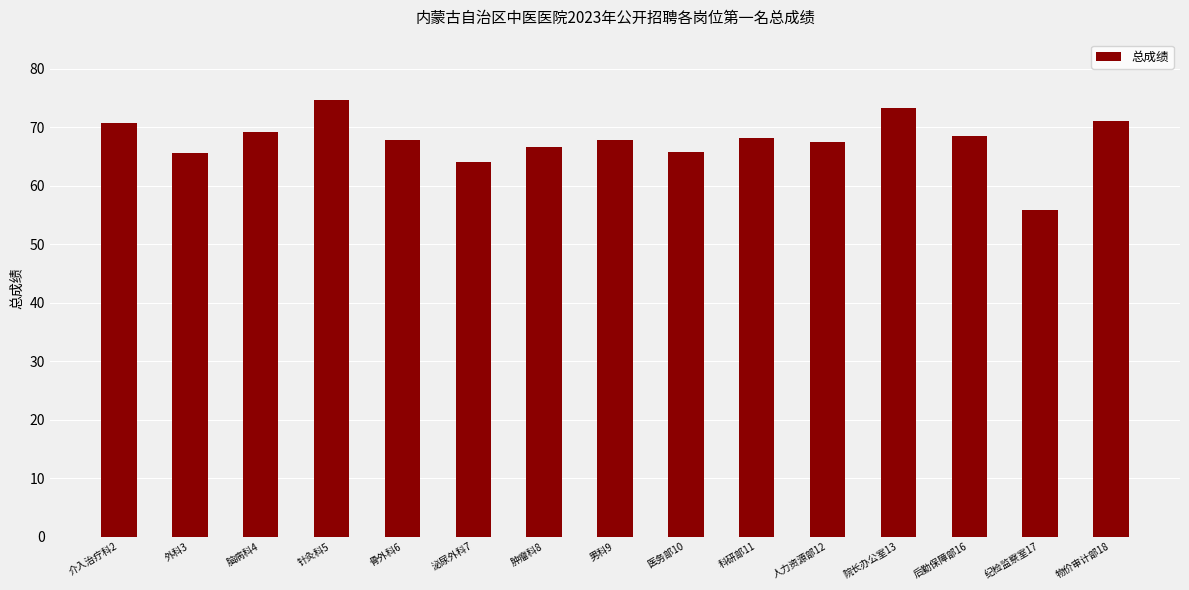

What is the maximum value shown in the chart?

74.8